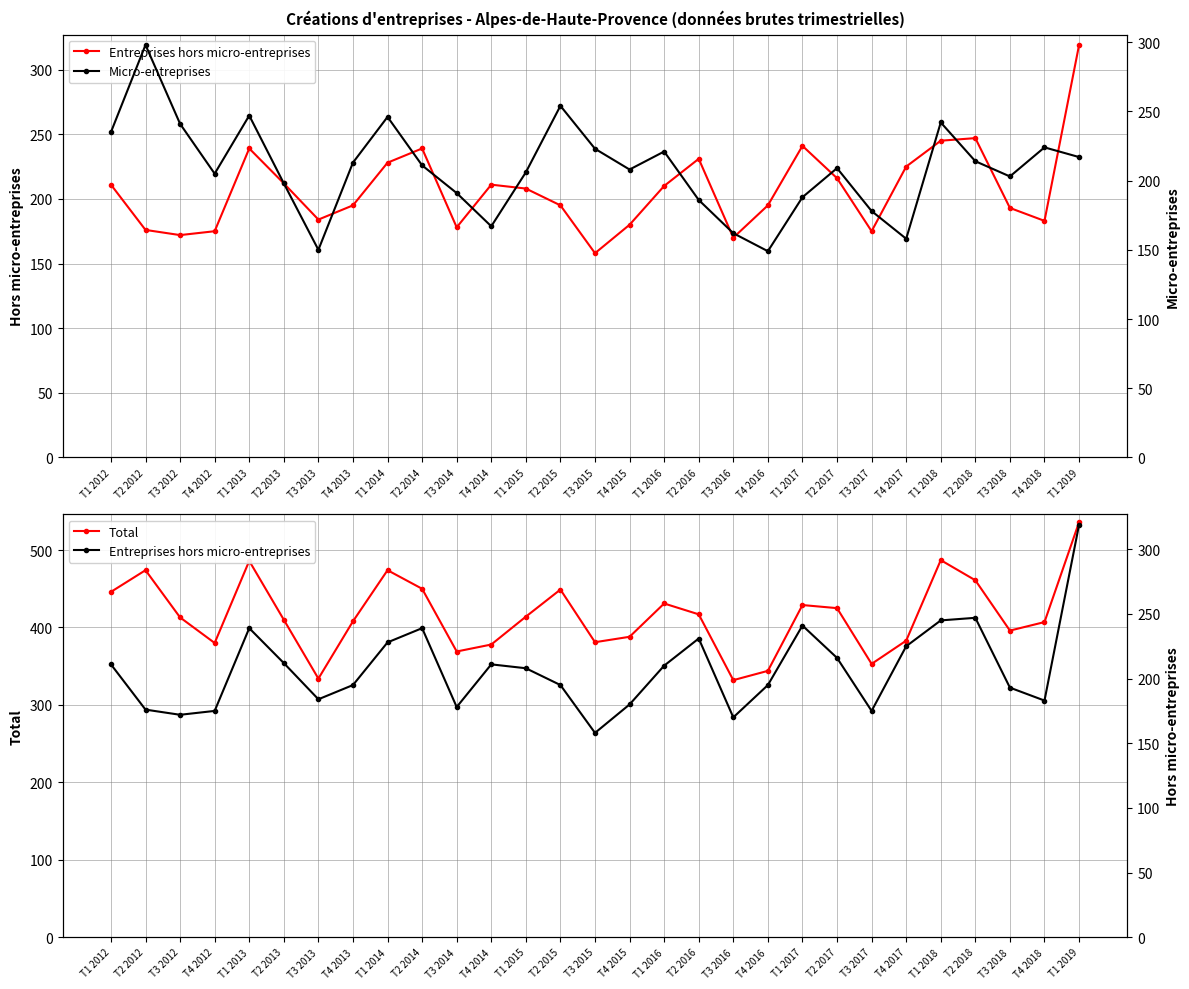

Reading left to right, transcribe all the data shown in this chart.

Entreprises hors micro-entreprises: T1 2012=211	T2 2012=176	T3 2012=172	T4 2012=175	T1 2013=239	T2 2013=212	T3 2013=184	T4 2013=195	T1 2014=228	T2 2014=239	T3 2014=178	T4 2014=211	T1 2015=208	T2 2015=195	T3 2015=158	T4 2015=180	T1 2016=210	T2 2016=231	T3 2016=170	T4 2016=195	T1 2017=241	T2 2017=216	T3 2017=175	T4 2017=225	T1 2018=245	T2 2018=247	T3 2018=193	T4 2018=183	T1 2019=319
Total: T1 2012=446	T2 2012=474	T3 2012=413	T4 2012=380	T1 2013=486	T2 2013=410	T3 2013=334	T4 2013=408	T1 2014=474	T2 2014=450	T3 2014=369	T4 2014=378	T1 2015=414	T2 2015=449	T3 2015=381	T4 2015=388	T1 2016=431	T2 2016=417	T3 2016=332	T4 2016=344	T1 2017=429	T2 2017=425	T3 2017=353	T4 2017=383	T1 2018=487	T2 2018=461	T3 2018=396	T4 2018=407	T1 2019=536
Micro-entreprises: T1 2012=235	T2 2012=298	T3 2012=241	T4 2012=205	T1 2013=247	T2 2013=198	T3 2013=150	T4 2013=213	T1 2014=246	T2 2014=211	T3 2014=191	T4 2014=167	T1 2015=206	T2 2015=254	T3 2015=223	T4 2015=208	T1 2016=221	T2 2016=186	T3 2016=162	T4 2016=149	T1 2017=188	T2 2017=209	T3 2017=178	T4 2017=158	T1 2018=242	T2 2018=214	T3 2018=203	T4 2018=224	T1 2019=217